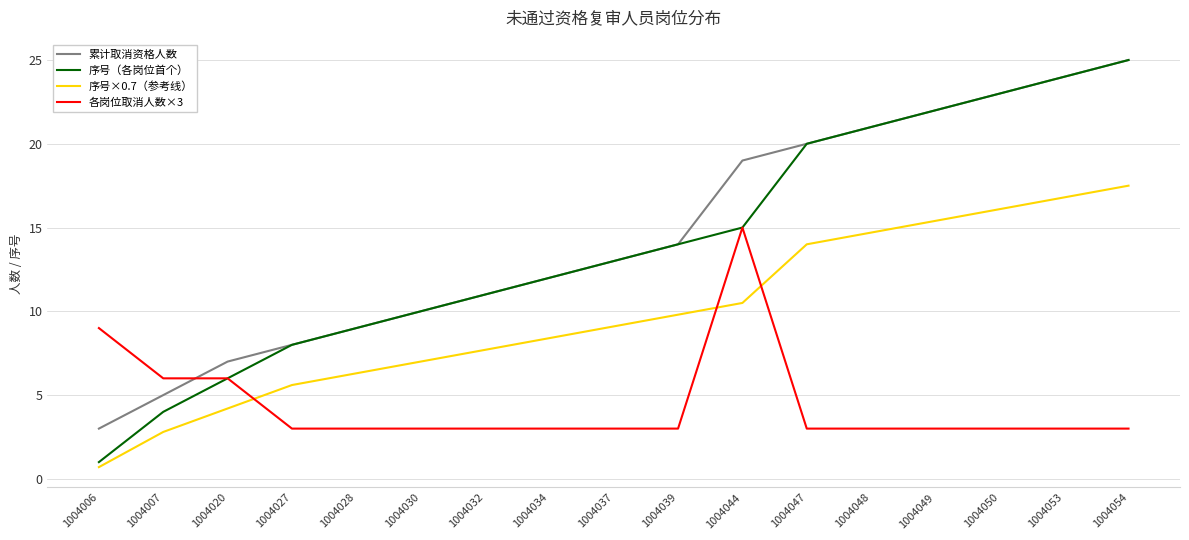

What is the difference between the highest and lowest values at 1004032?

8.0